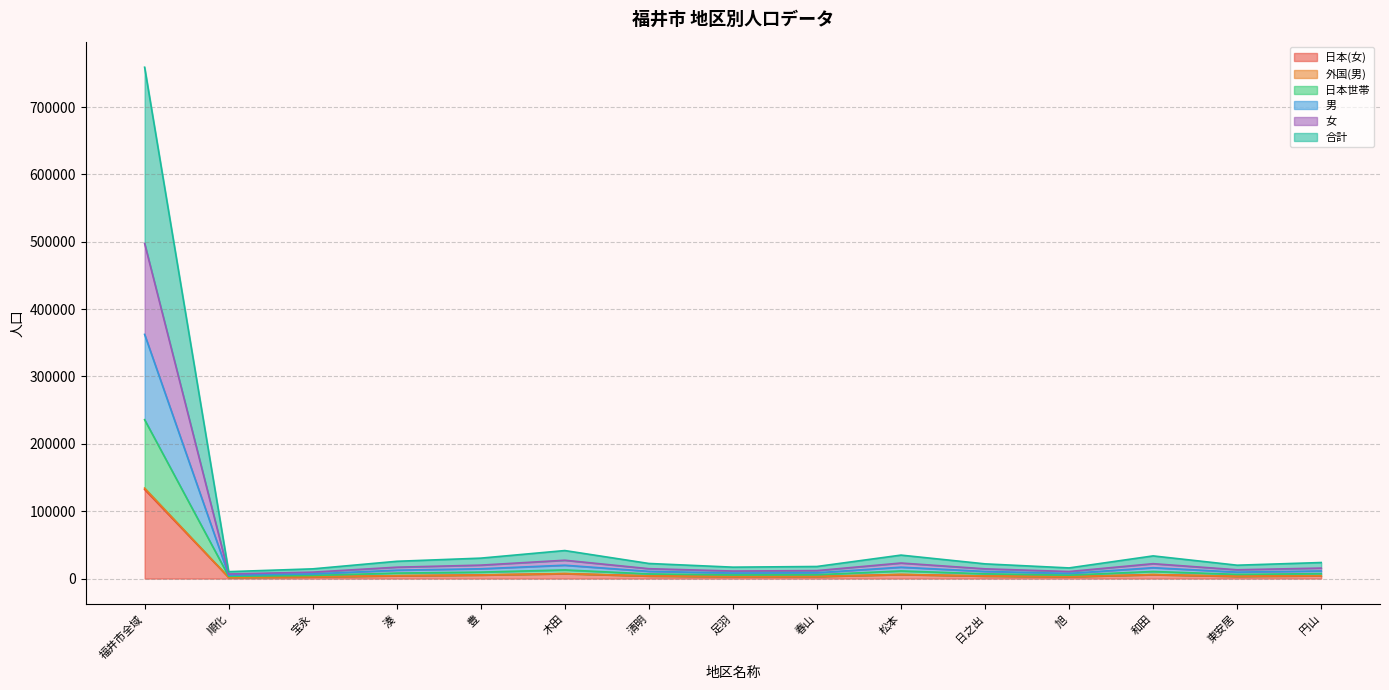

How many lines are shown in the chart?

6